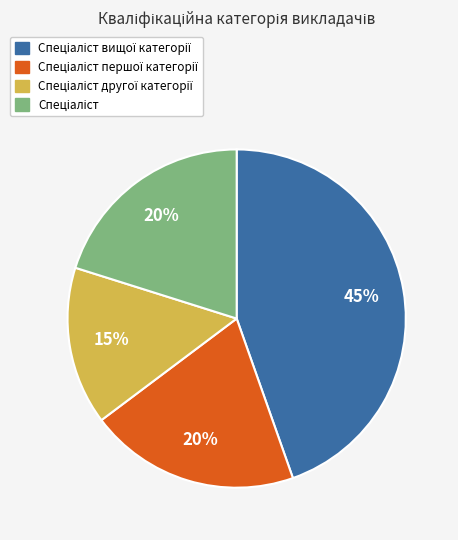

To the nearest percent, what is the average slice percentage?

25%